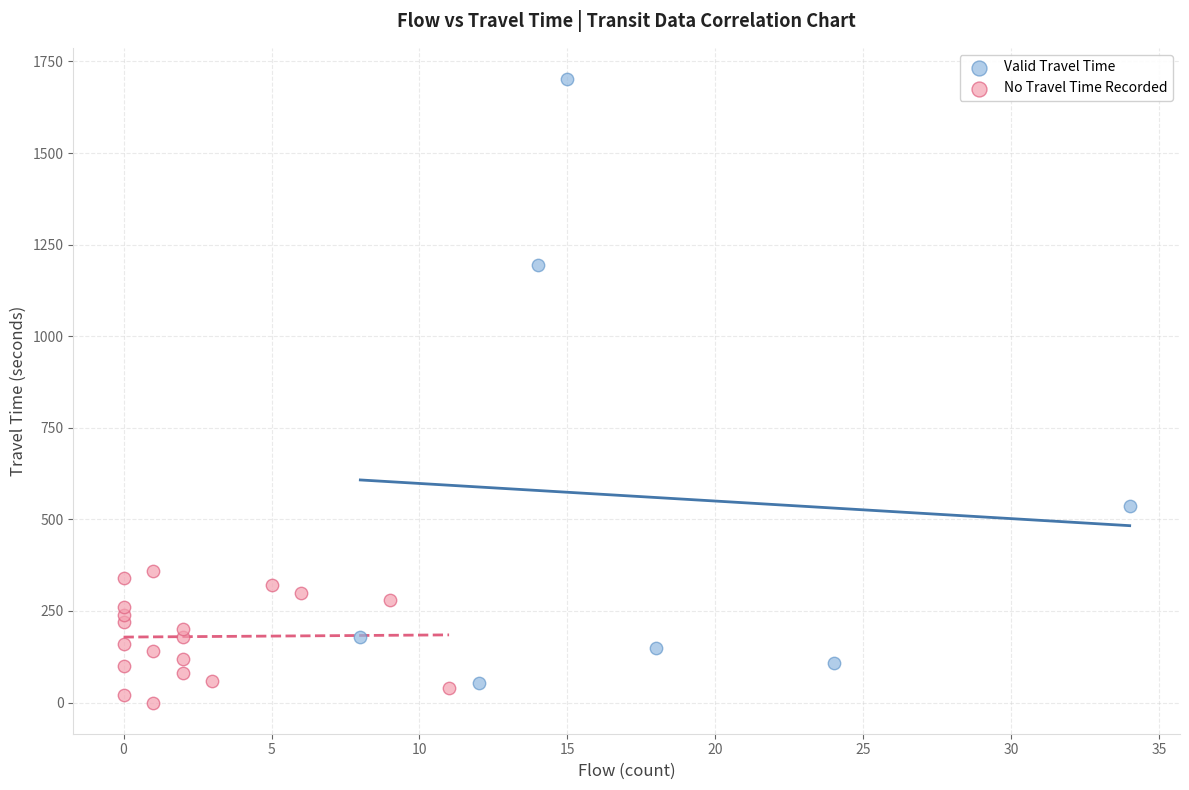

Which series contains the lowest Y value?

No Travel Time Recorded